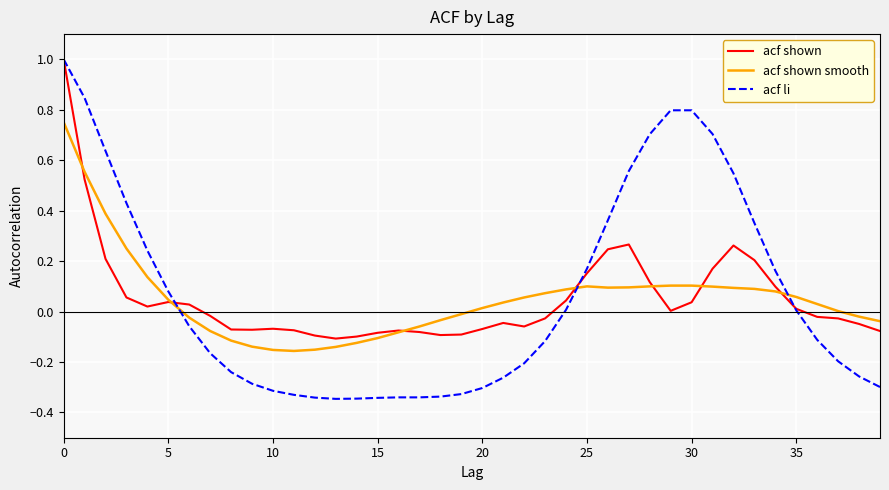

After their last crossing, which series has the higher values: acf shown or acf li?

acf shown